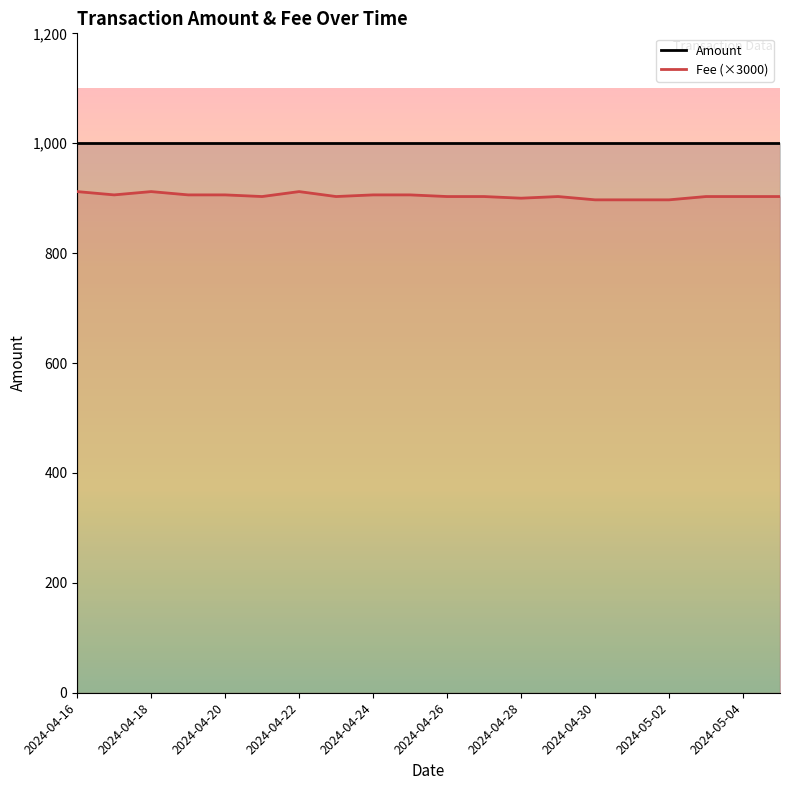

What is the sum of all Amount values?

20000.0